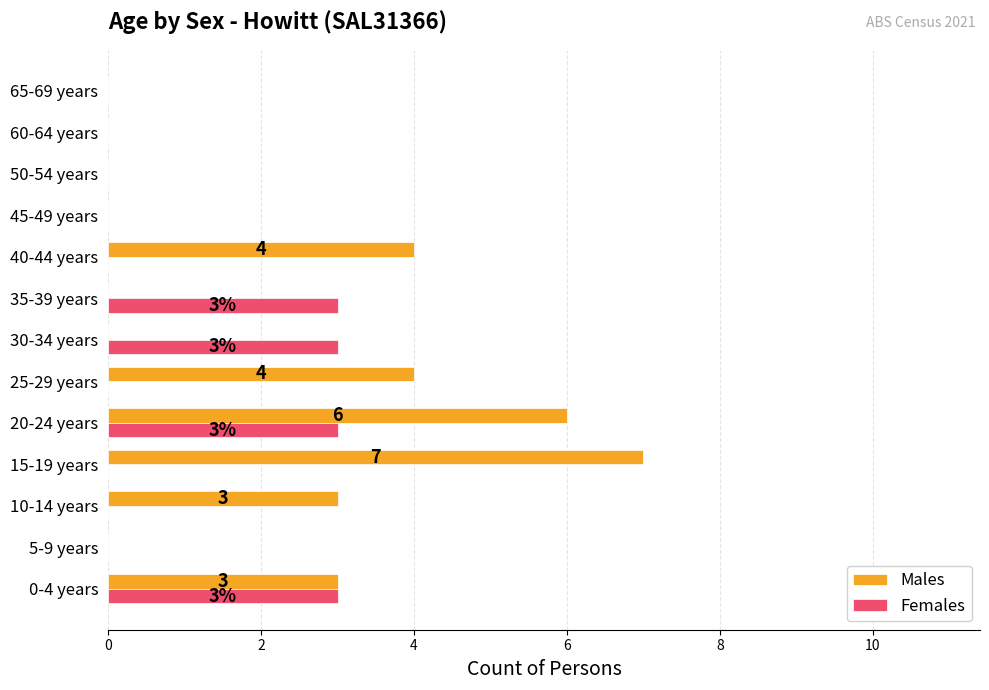

At which category is the sum across all series the highest?

20-24 years